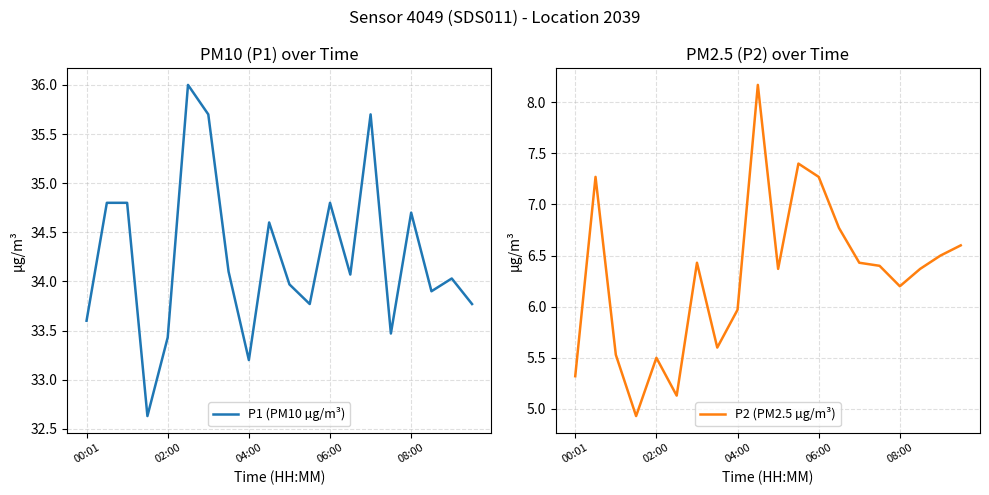

What is the maximum value for P1 (PM10 µg/m³)?

36.0